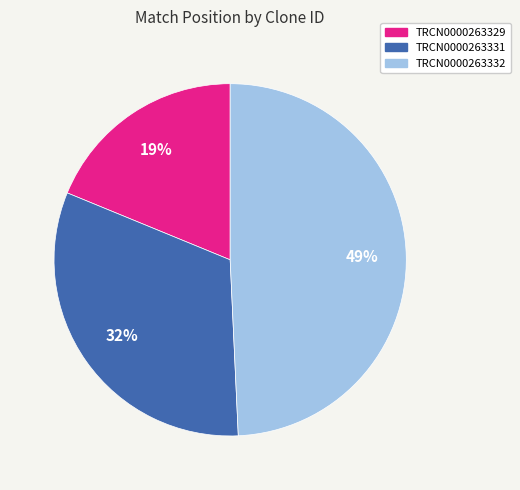

Is there any slice that represents more than half of the pie?

No